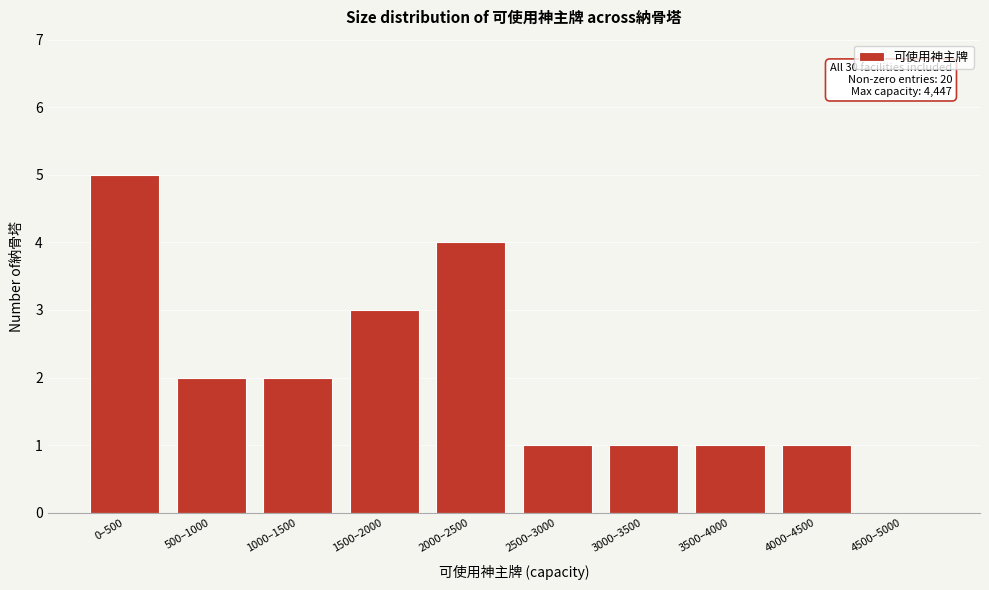

Reading left to right, what are all the values shown in this chart?

0–500=5	500–1000=2	1000–1500=2	1500–2000=3	2000–2500=4	2500–3000=1	3000–3500=1	3500–4000=1	4000–4500=1	4500–5000=0